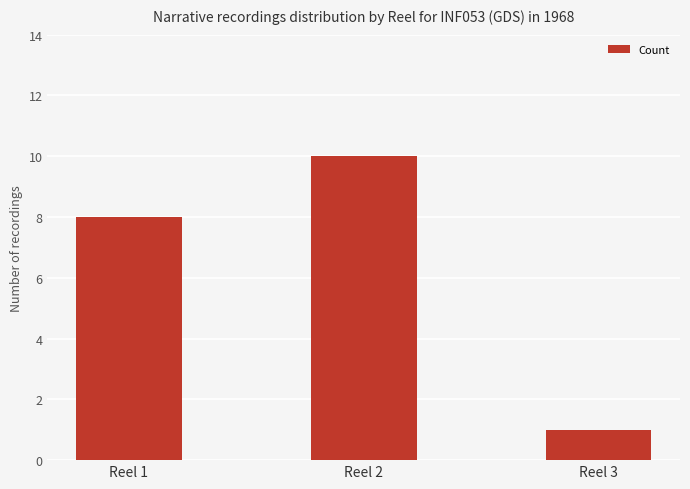

At which label is the value closest to 5?

Reel 1